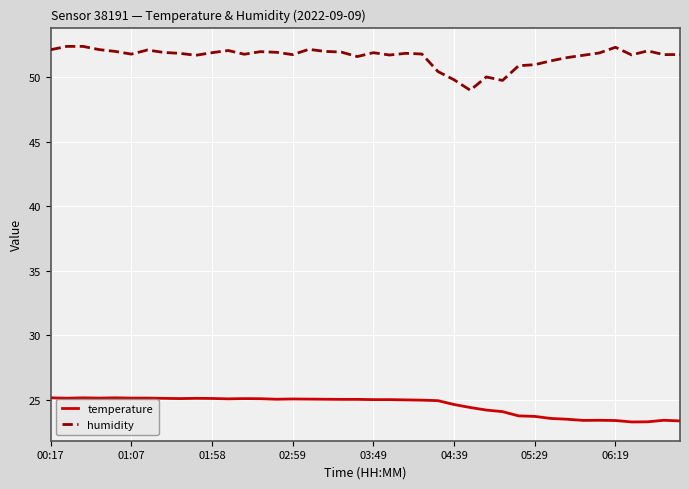

Rank the series by their maximum value, from highest to lowest.

humidity, temperature